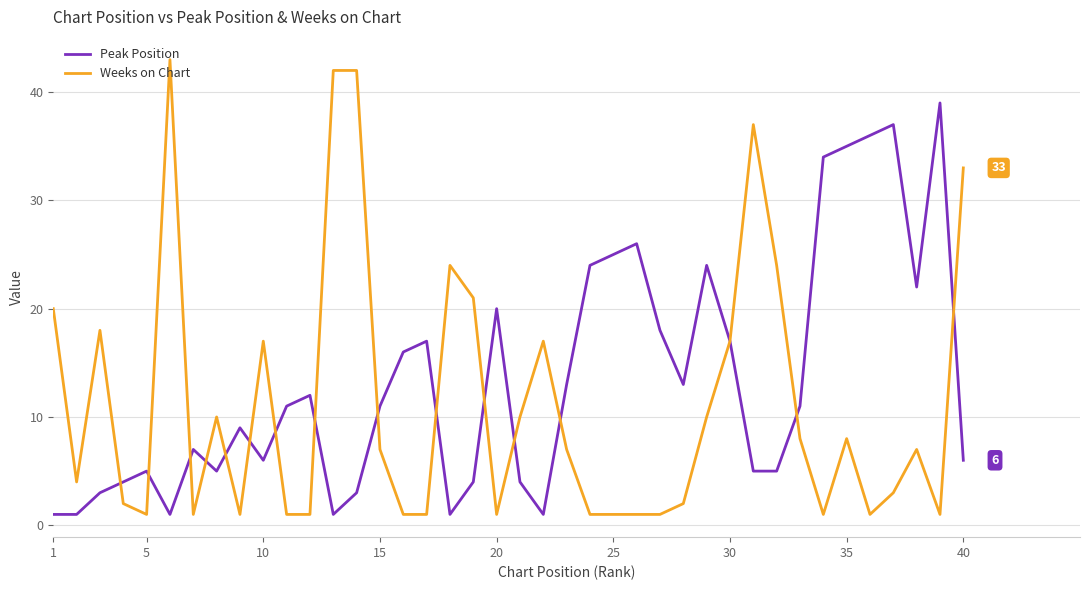

List the series in order of their peak value, highest first.

Weeks on Chart, Peak Position